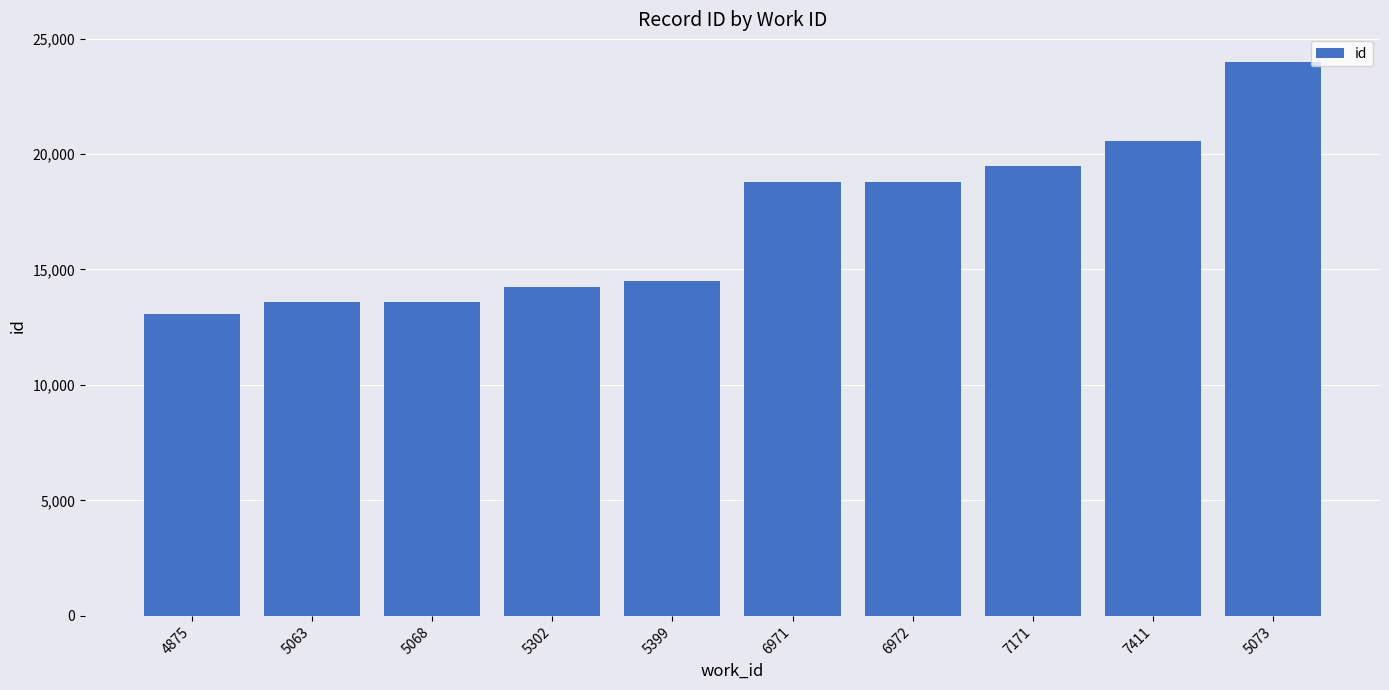

What is the approximate value at 5068, to the nearest 50?

13600